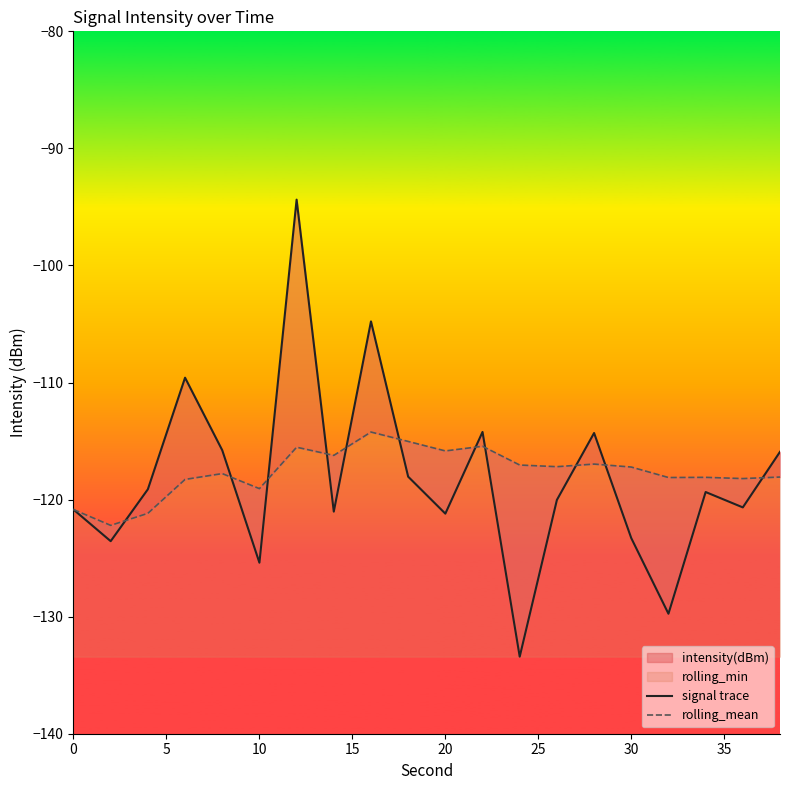

True or false: signal trace has more than 2 interior local peaks.

True